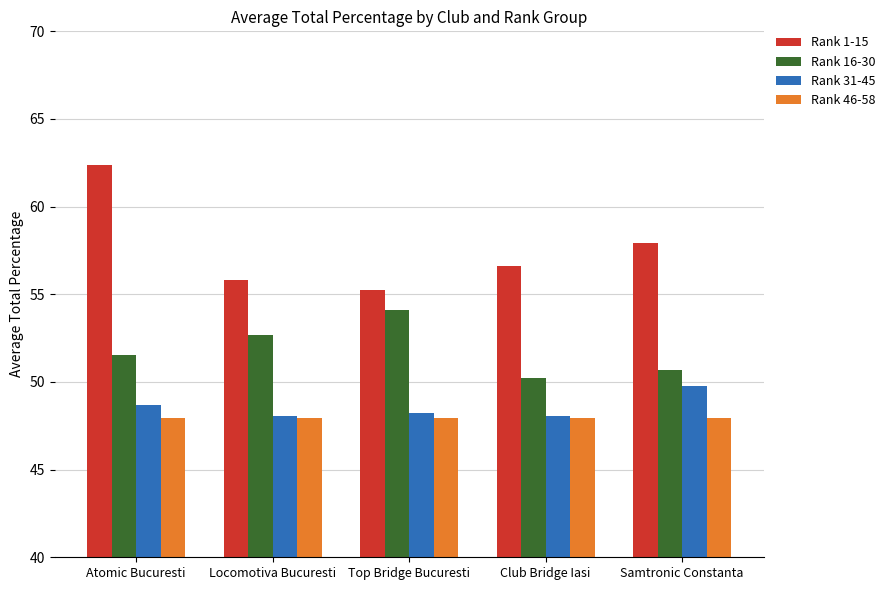

Which series has the widest spread of values?

Rank 1-15